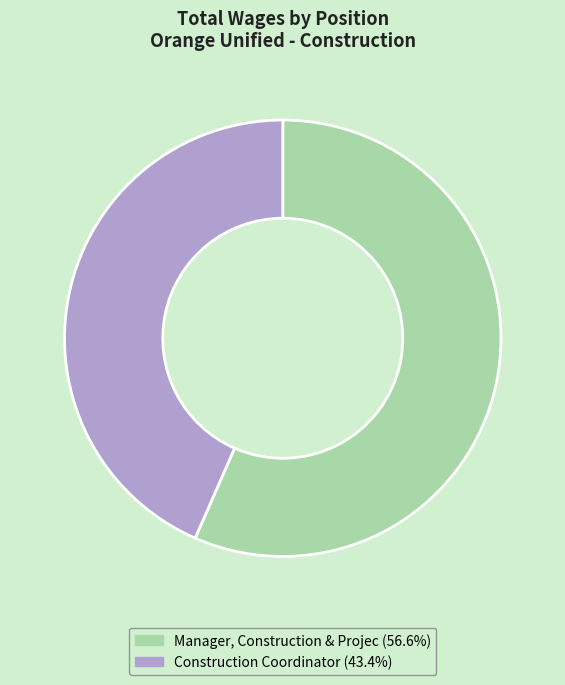

Rank the categories by value from highest to lowest.

Manager, Construction & Projec, Construction Coordinator